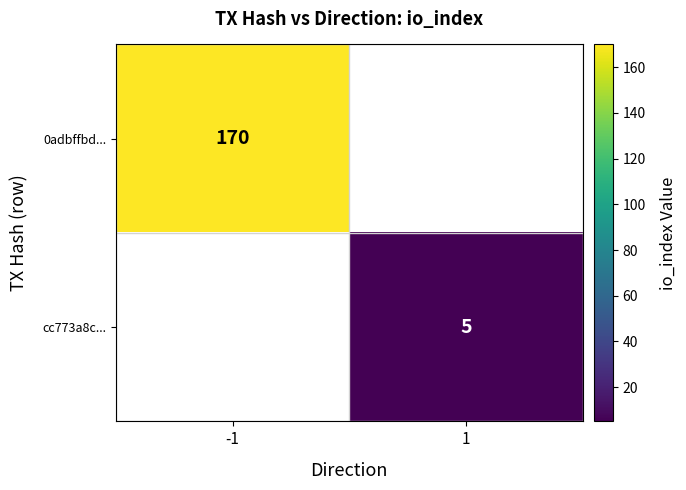

The value of 0adbffbd... at -1 is 37. True or false?

False